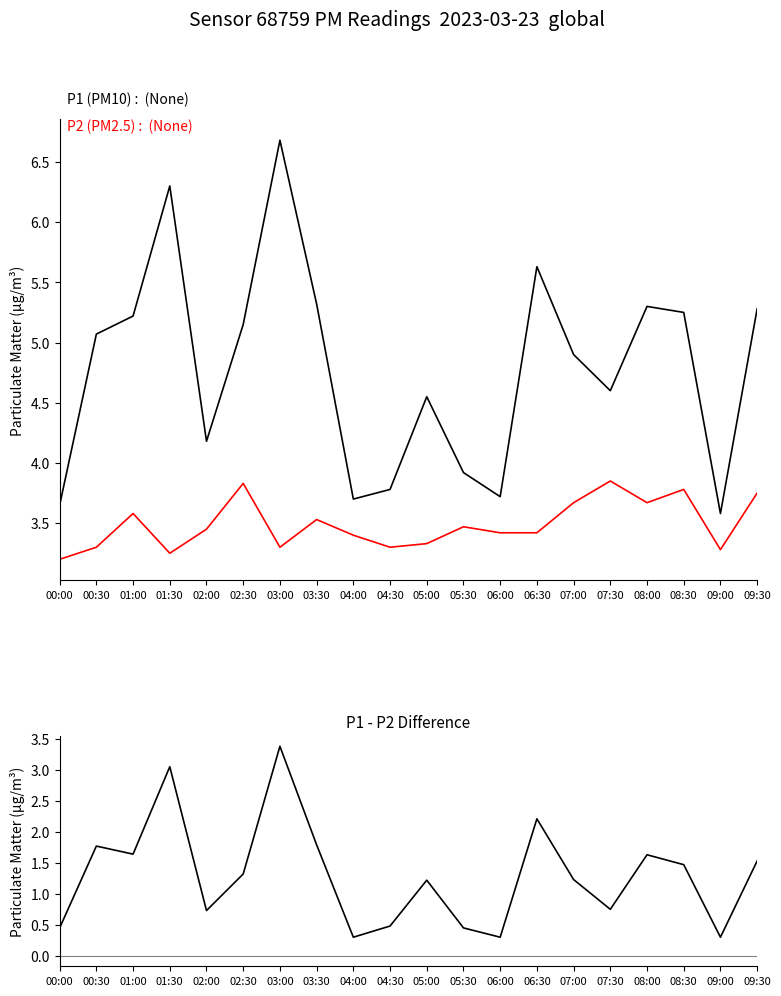

Reading left to right, what are all the values shown in this chart?

P1 (PM10): 3.6	5.1	5.2	6.3	4.2	5.2	6.7	5.3	3.7	3.8	4.5	3.9	3.7	5.6	4.9	4.6	5.3	5.2	3.6	5.3
P2 (PM2.5): 3.2	3.3	3.6	3.2	3.5	3.8	3.3	3.5	3.4	3.3	3.3	3.5	3.4	3.4	3.7	3.9	3.7	3.8	3.3	3.8
P1 - P2: 0.4	1.8	1.6	3.0	0.7	1.3	3.4	1.8	0.3	0.5	1.2	0.4	0.3	2.2	1.2	0.7	1.6	1.5	0.3	1.5